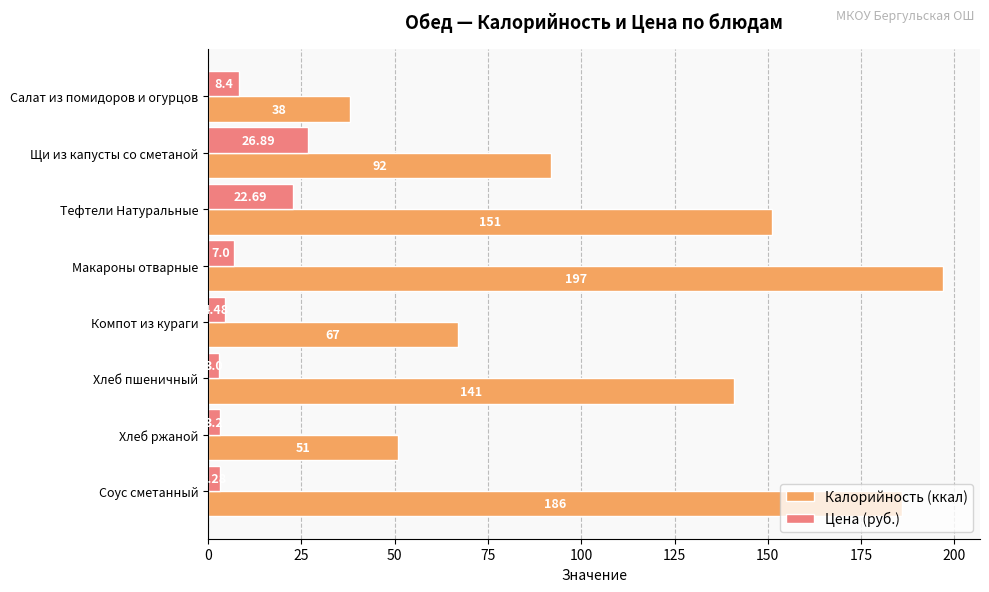

Which series changed the most between Компот из кураги and Хлеб пшеничный?

Калорийность (ккал)